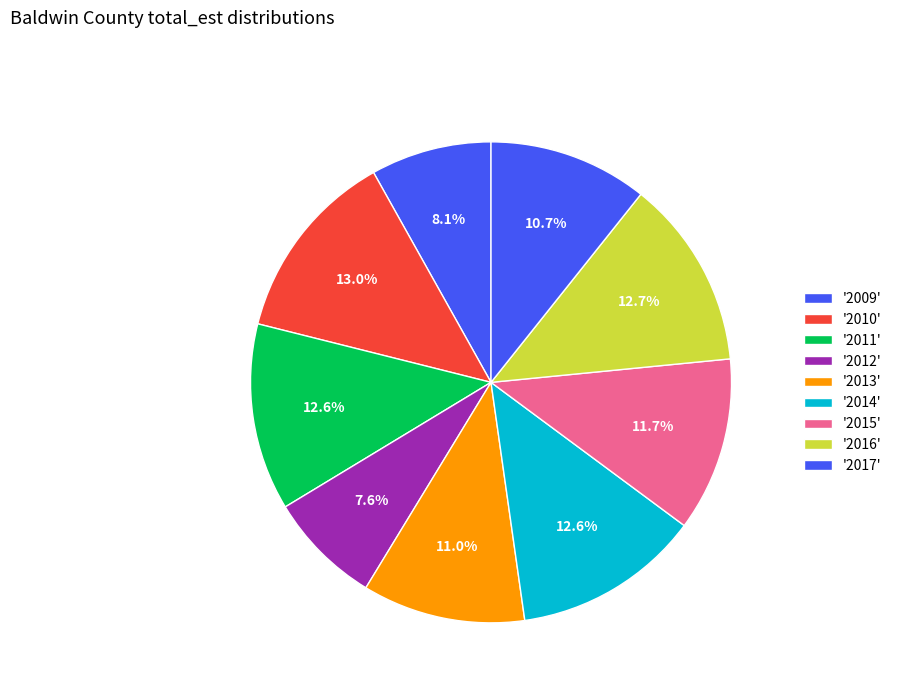

Count the number of slices in the pie.

9